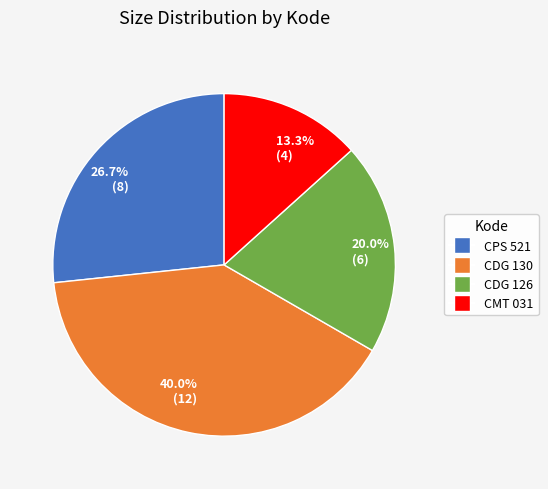

Rank the categories by value from lowest to highest.

13.3% (4), 20.0% (6), 26.7% (8), 40.0% (12)